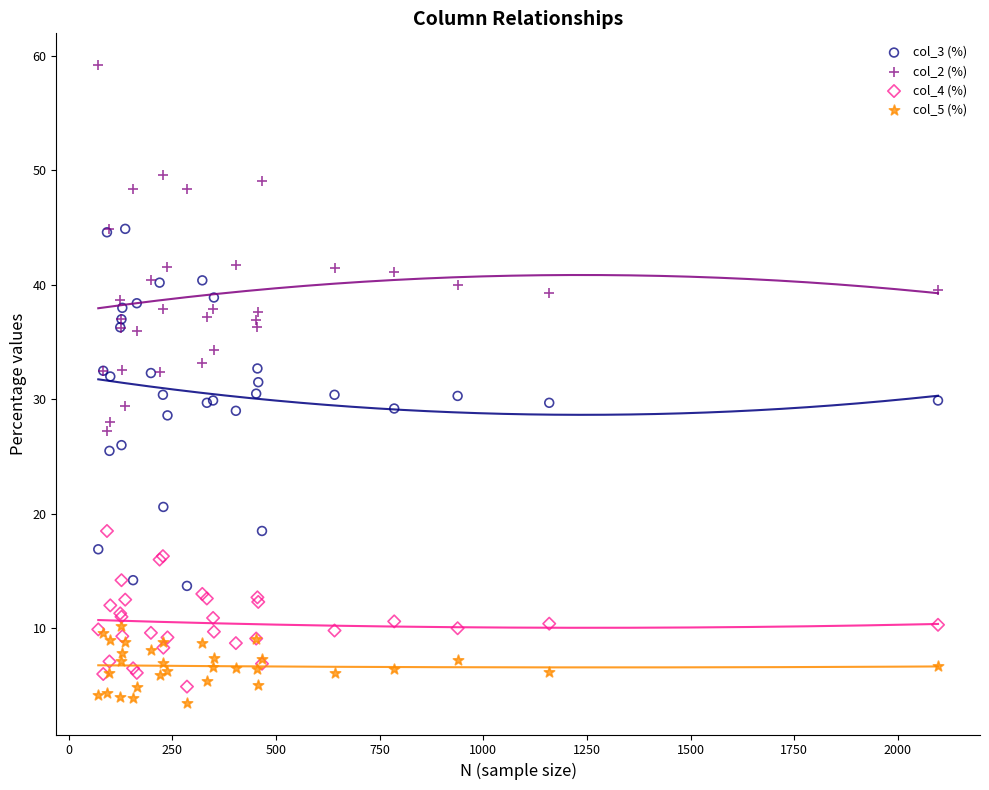

What are all the series names shown in the legend?

col_3 (%), col_2 (%), col_4 (%), col_5 (%)